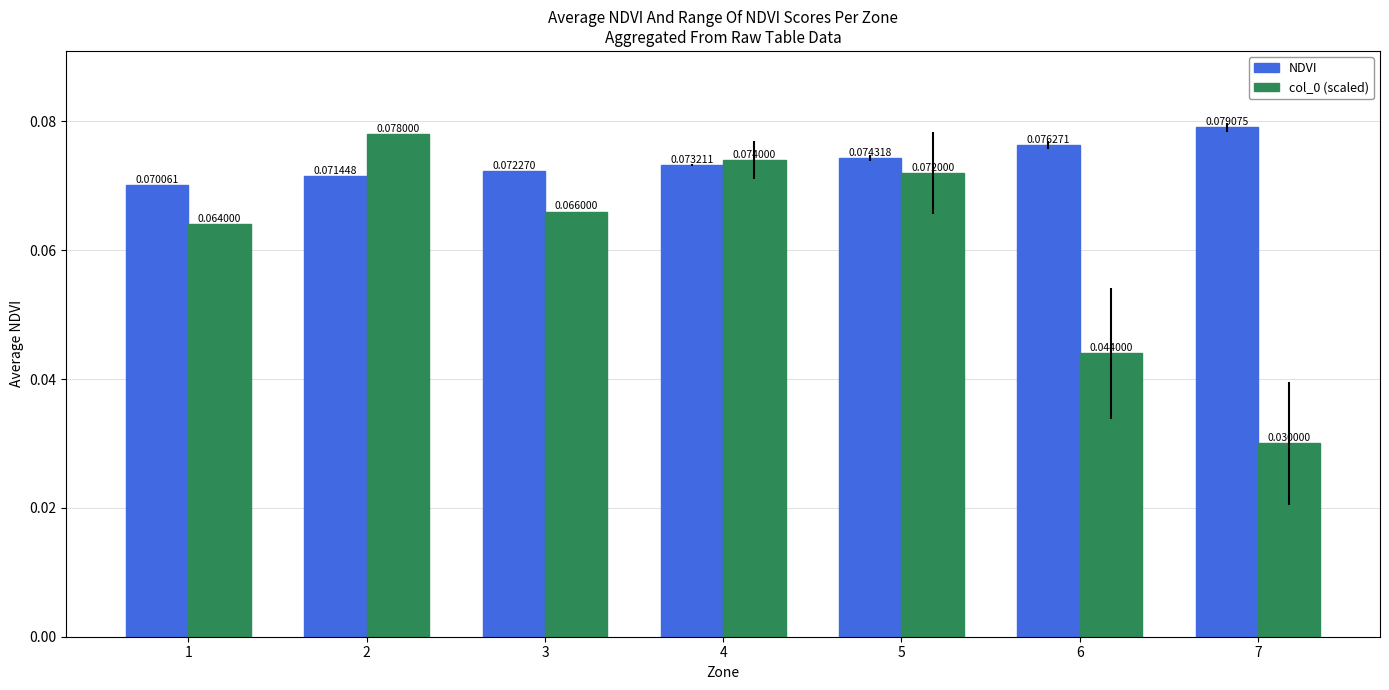

Is the value of NDVI at 1 greater than the value of col_0 (scaled) at 6?

Yes